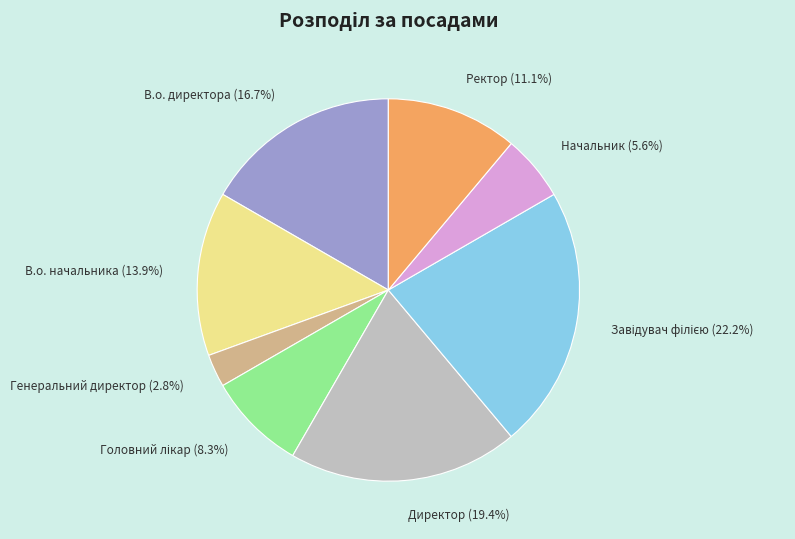

Does any single category account for the majority?

No